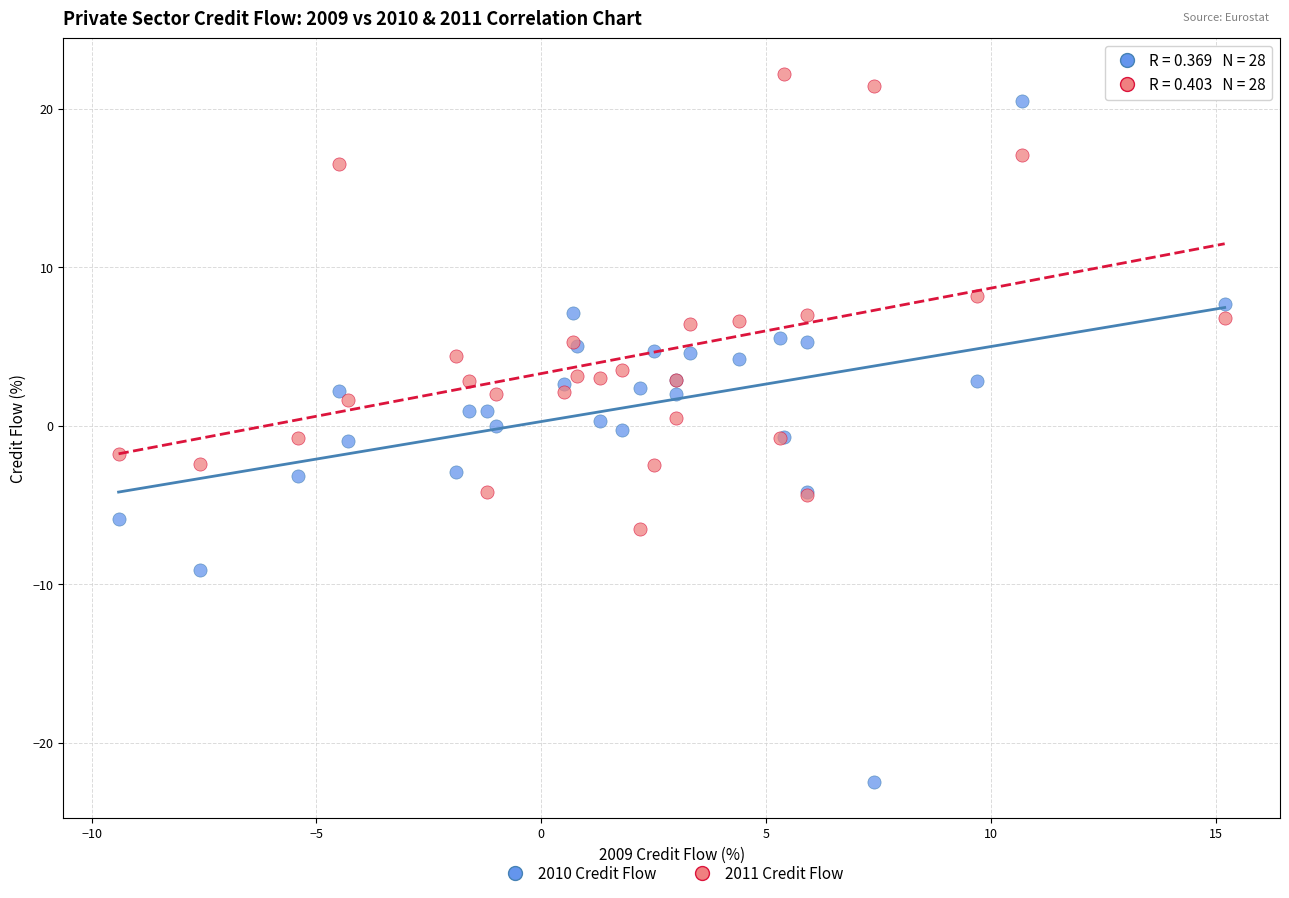

What is the X range (max minus min) for the scatter plot?

24.6